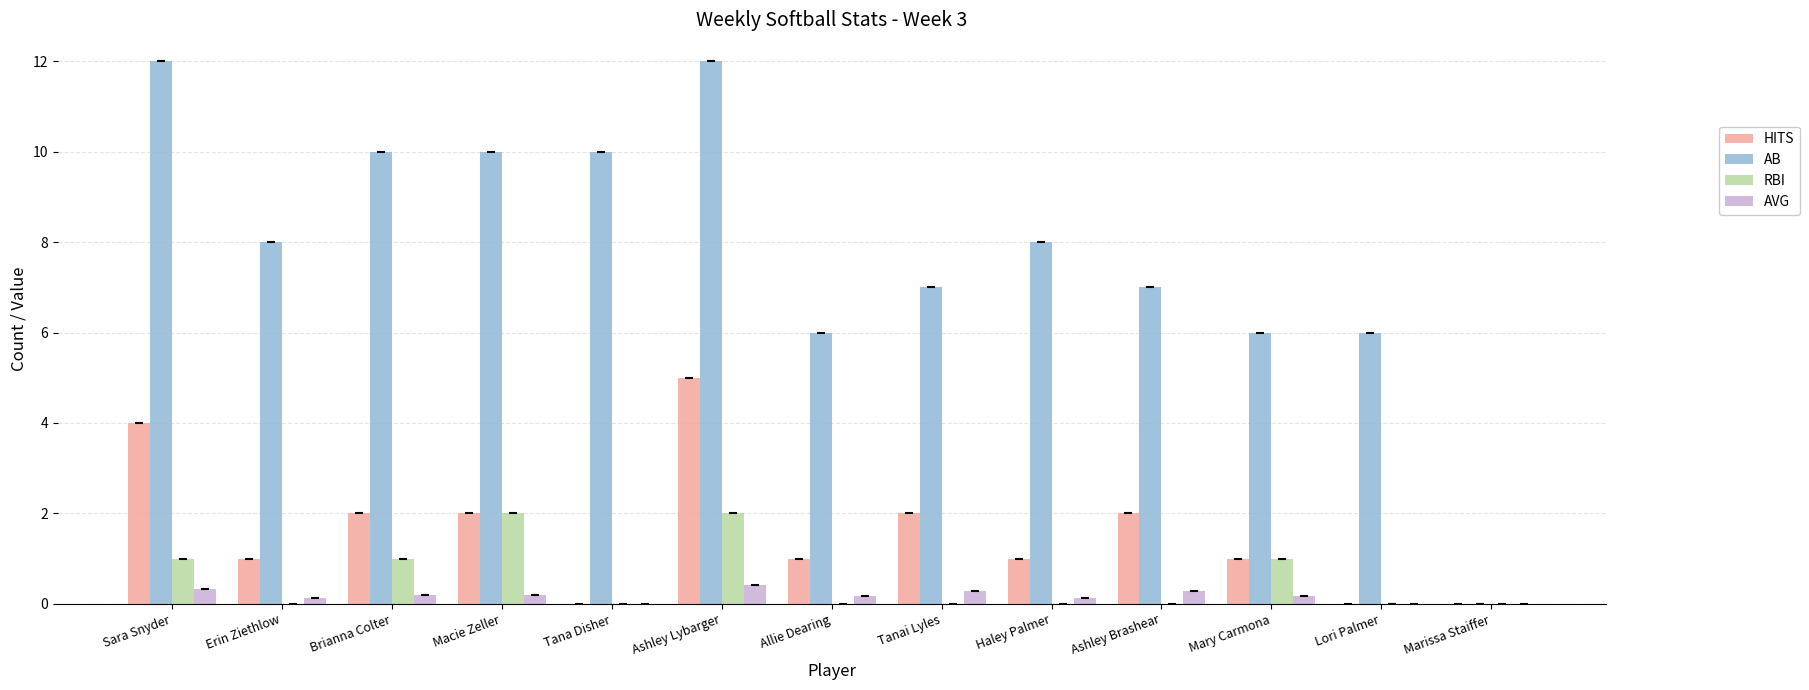

The AVG series shows 0.1 at Erin Ziethlow. True or false?

True